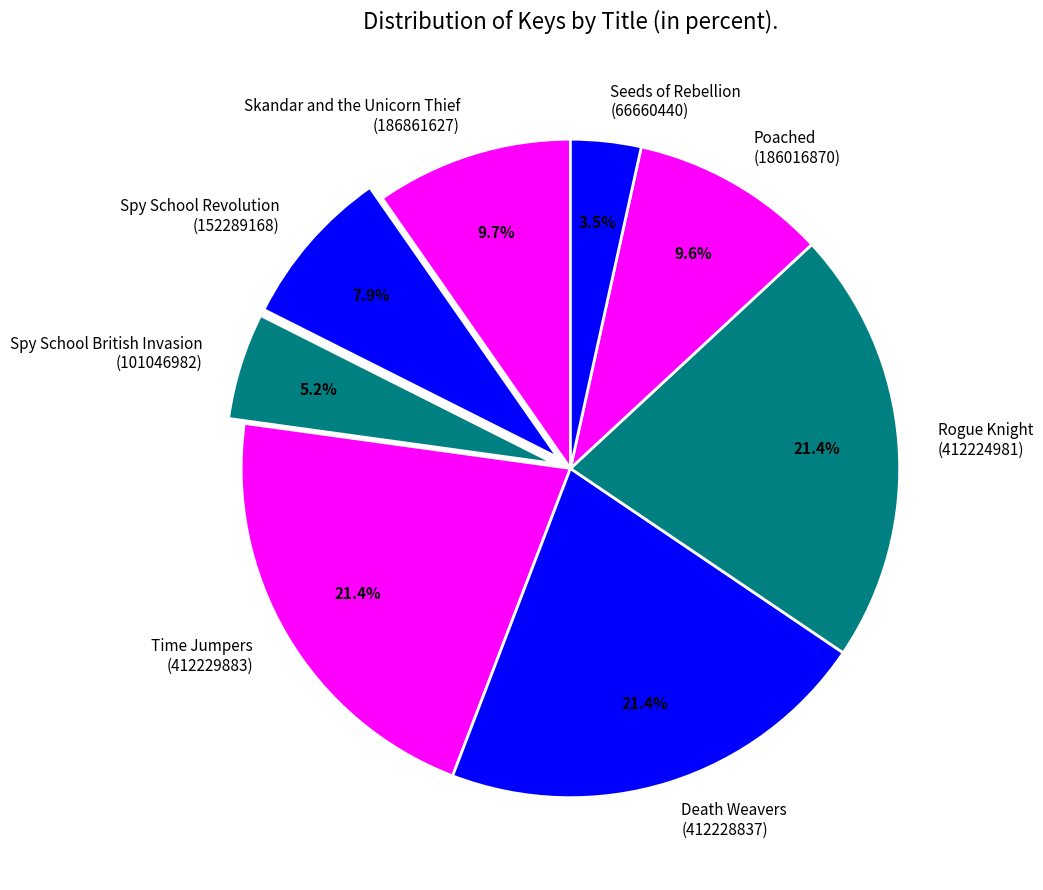

Count the number of slices in the pie.

8